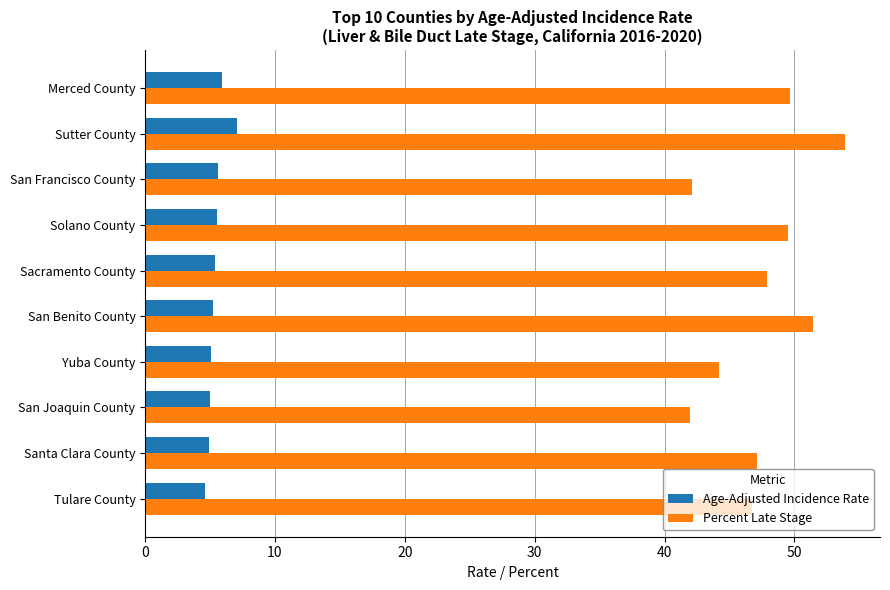

What value does the Percent Late Stage series have at Tulare County?

46.7